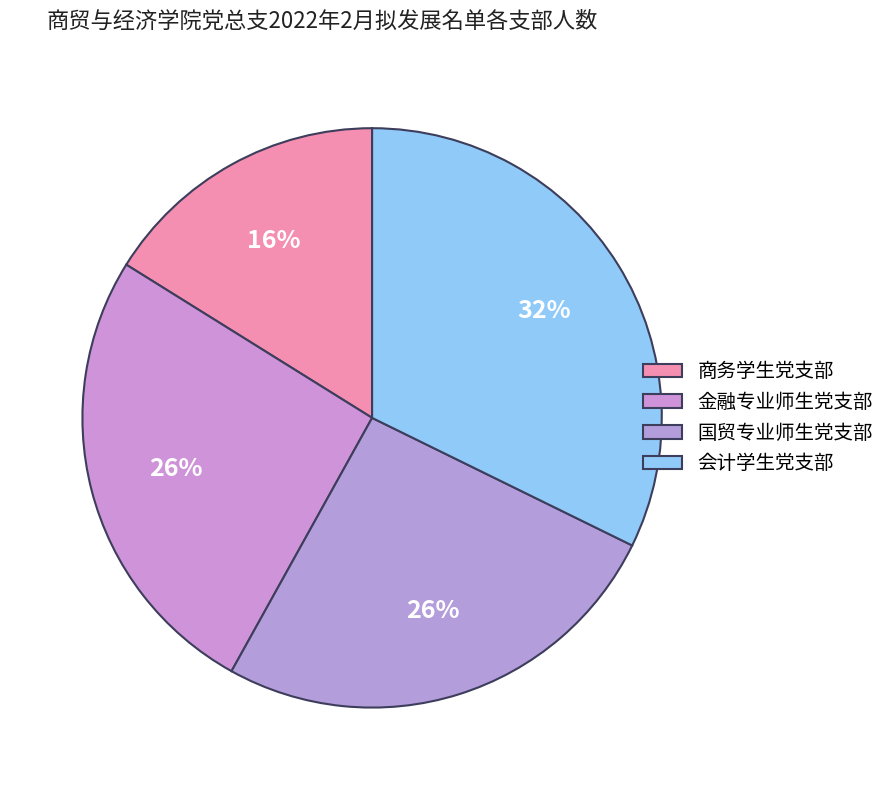

To the nearest percent, what is the average slice percentage?

25%